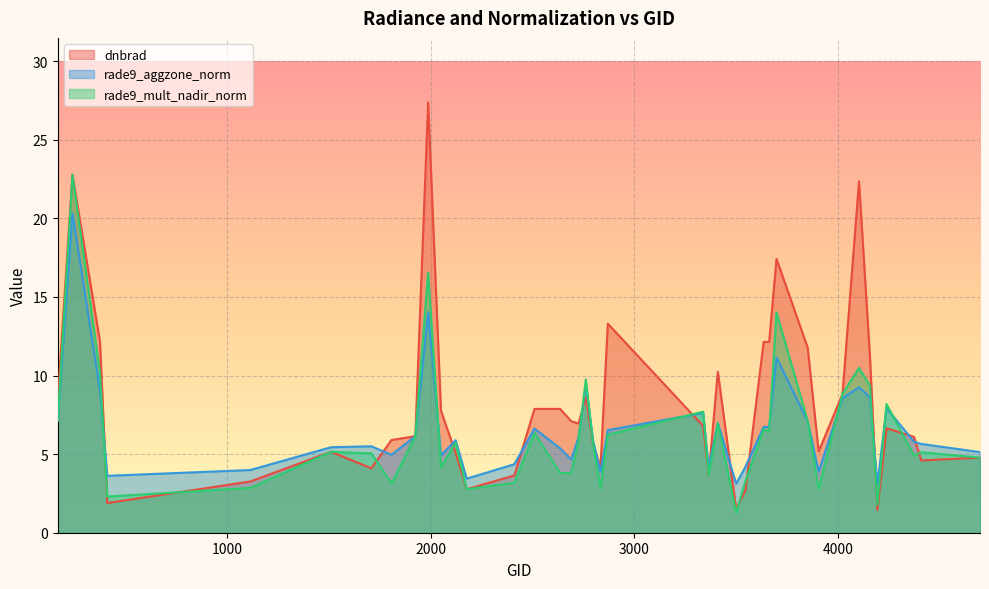

What is the highest value of the dnbrad series?

27.4